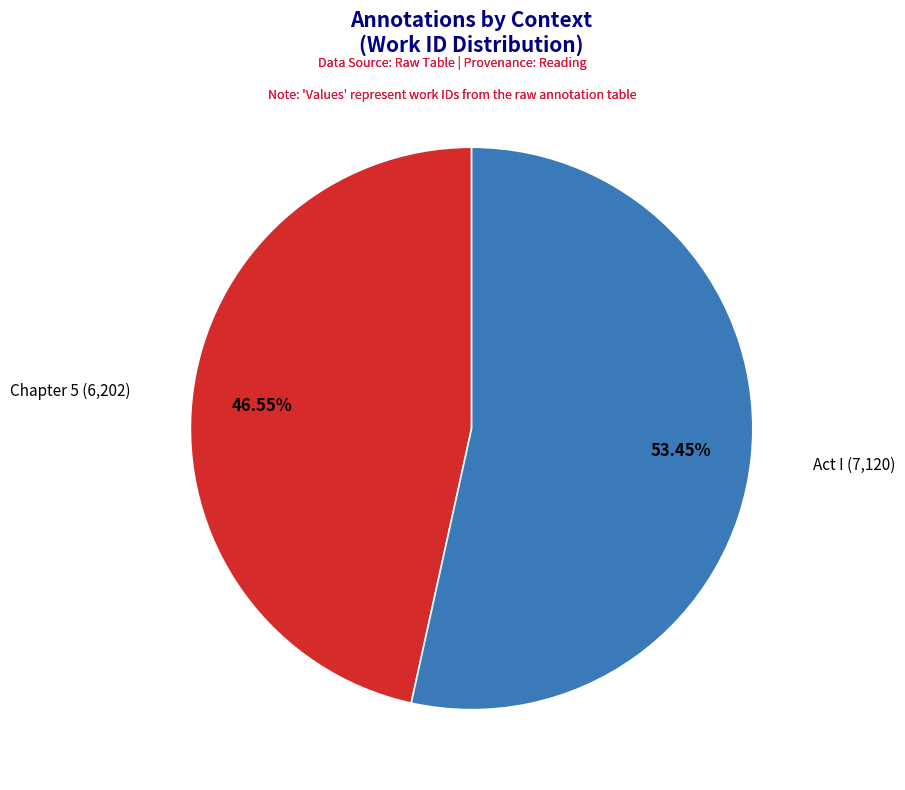

Is the sum of Chapter 5 (6,202) and Act I (7,120) greater than half?

Yes